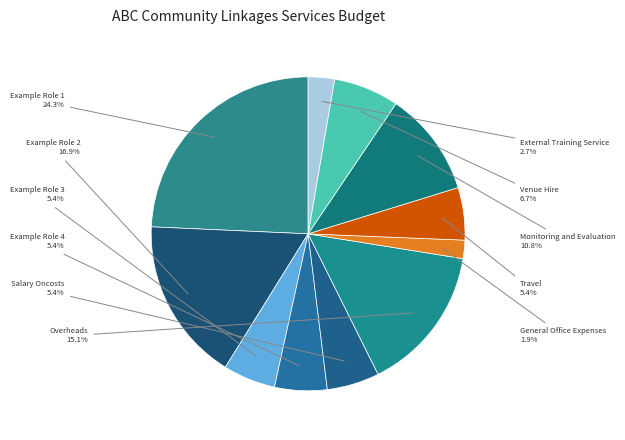

Which has a higher value, Salary Oncosts or Monitoring and Evaluation?

Monitoring and Evaluation